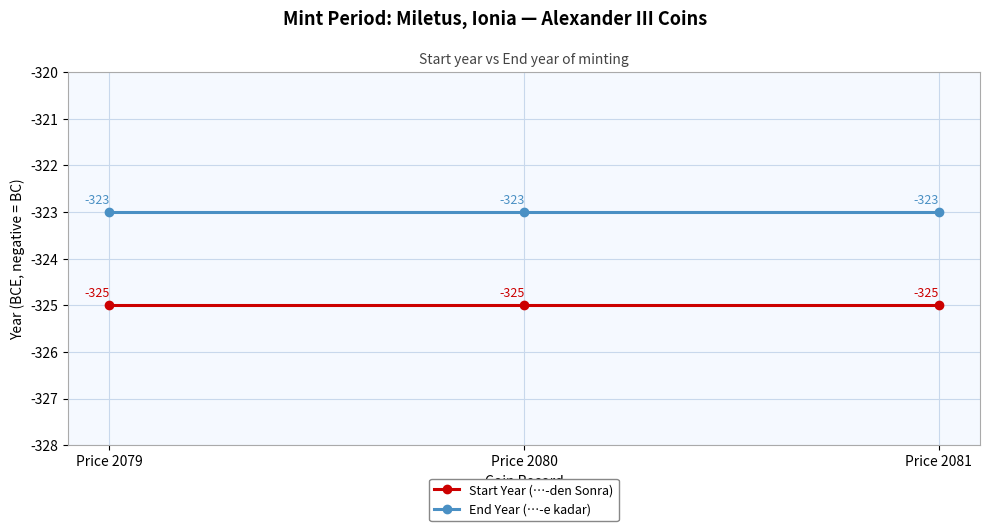

Which series has the largest total across all categories?

End Year (…-e kadar)